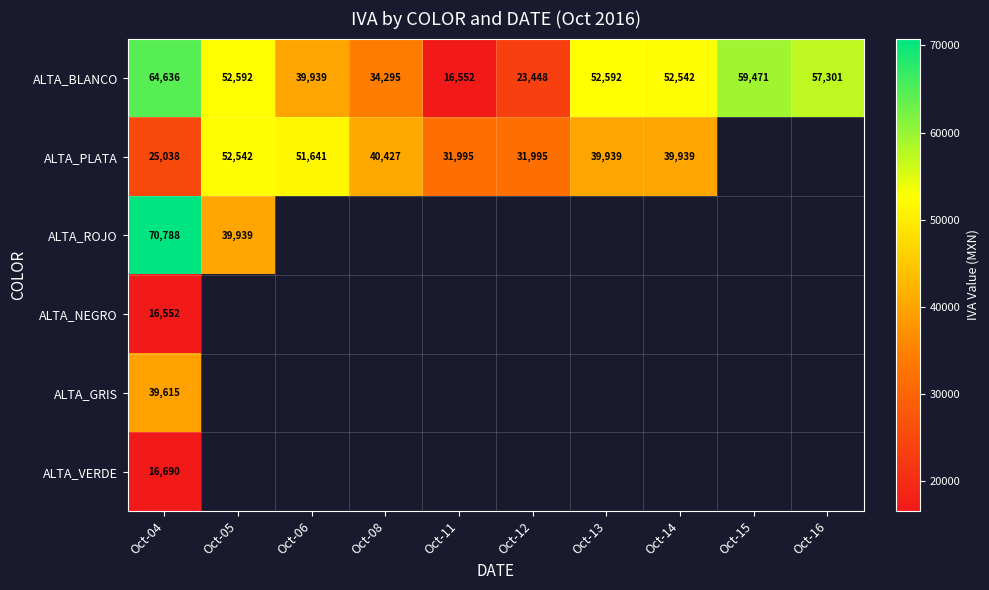

At which category is the sum across all series the highest?

Oct-04